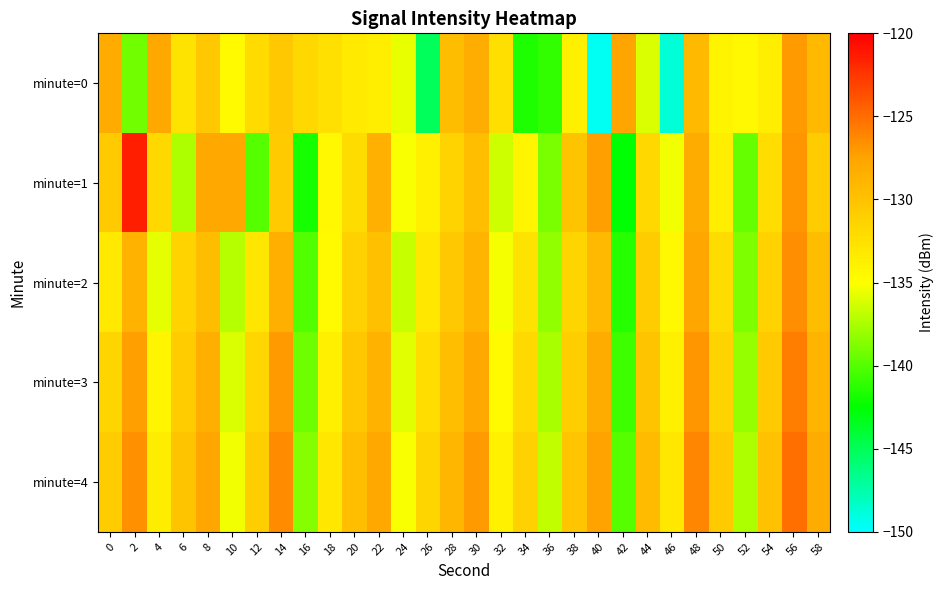

Between 26 and 18, which is larger?

18